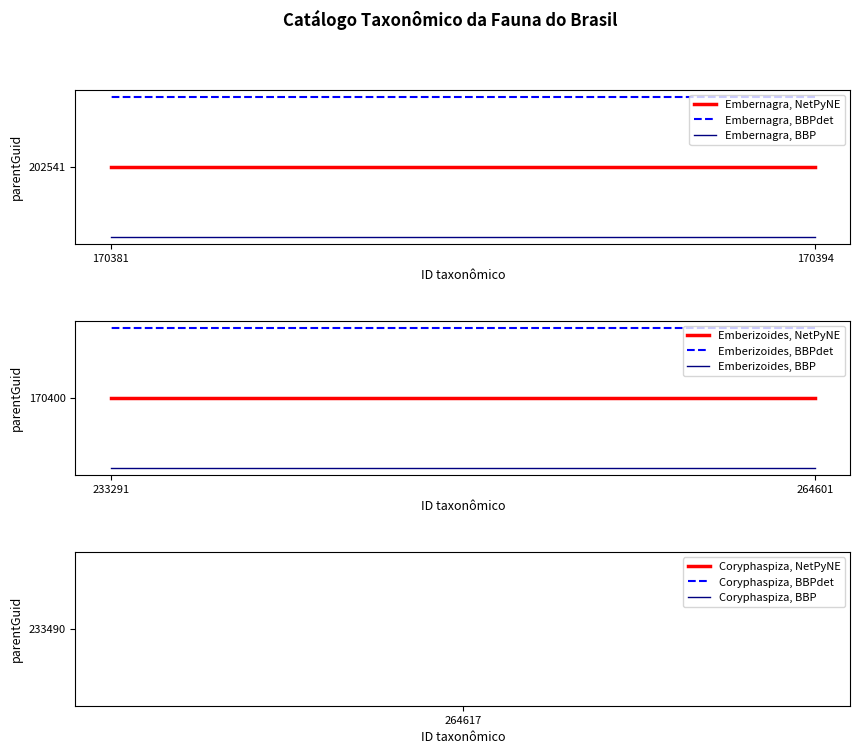

What is the sum of the Embernagra, BBPdet values at 170381 and 170394?

405892.2